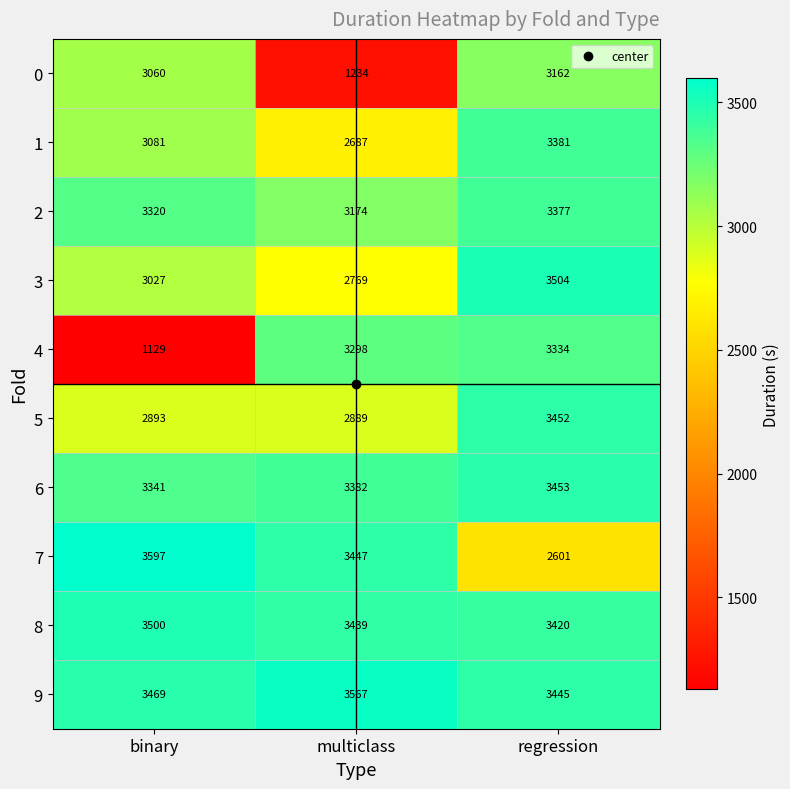

The value of 7 at multiclass is 3447. True or false?

True